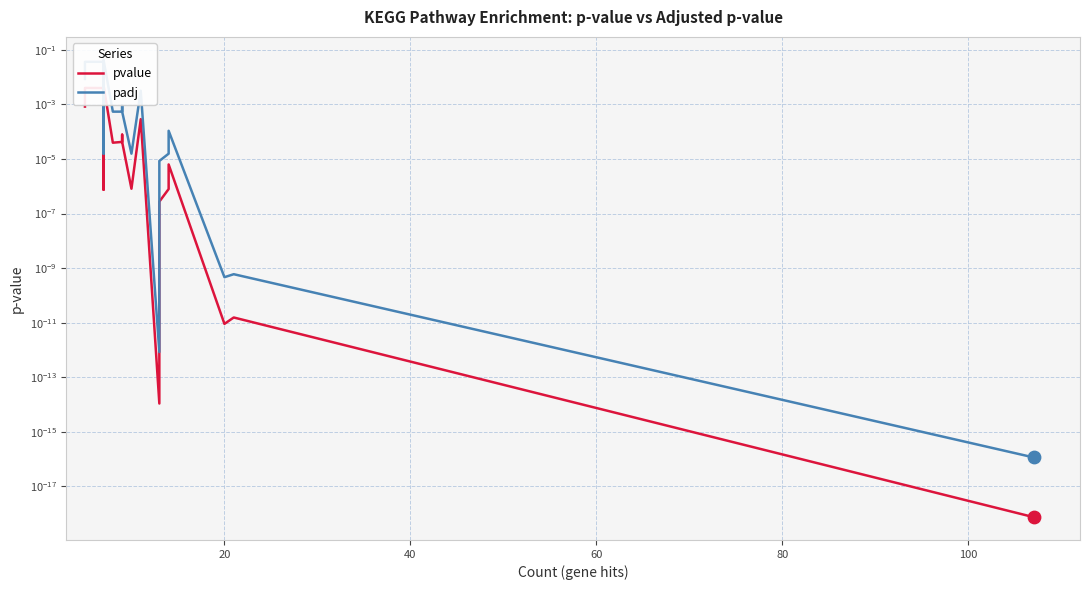

Which series reaches the maximum Y coordinate?

padj